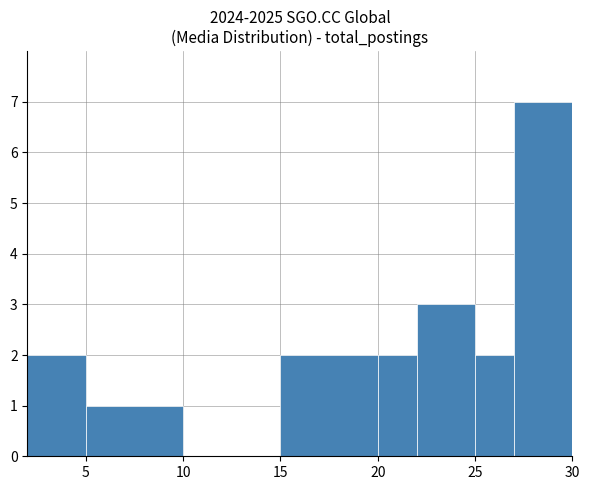

What is the height of the bar covering 22 to 25 on the x-axis? The values are not printed on the chart, so give them approximately, as read against the axis.

3